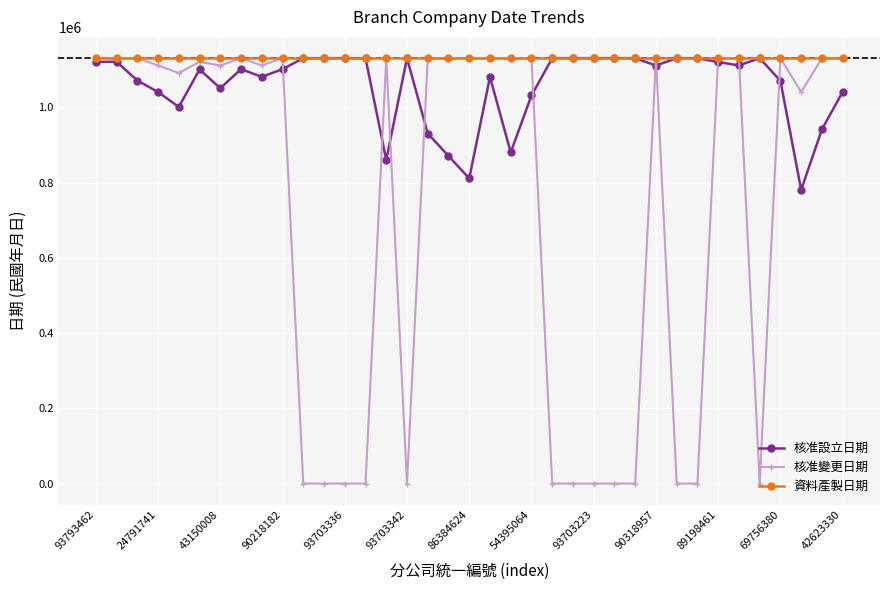

At how many categories does at least one series exceed 109717?

37